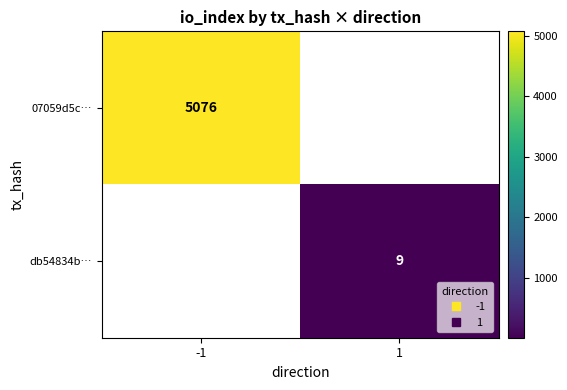

Is the value of db54834b… at 1 greater than the value of 07059d5c… at -1?

No